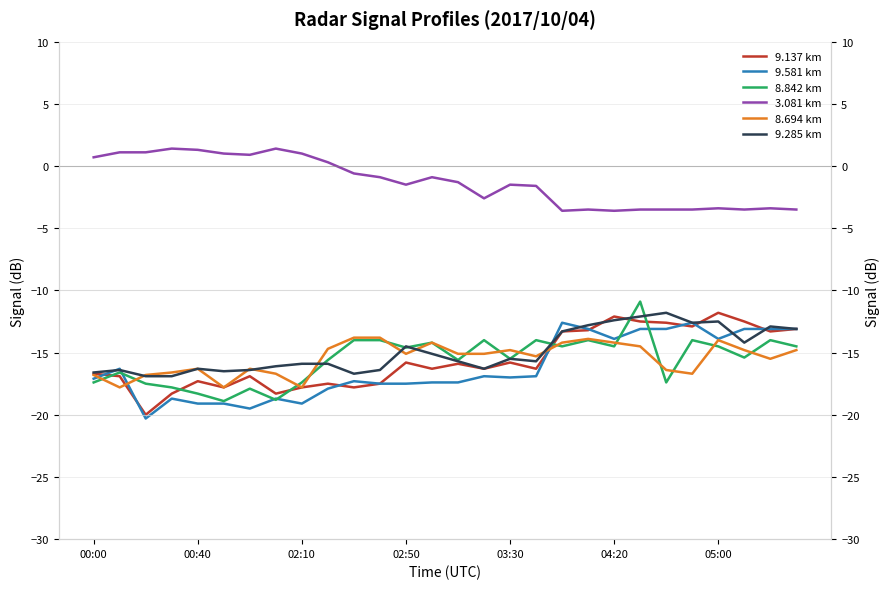

What are all the series names shown in the legend?

9.137 km, 9.581 km, 8.842 km, 3.081 km, 8.694 km, 9.285 km